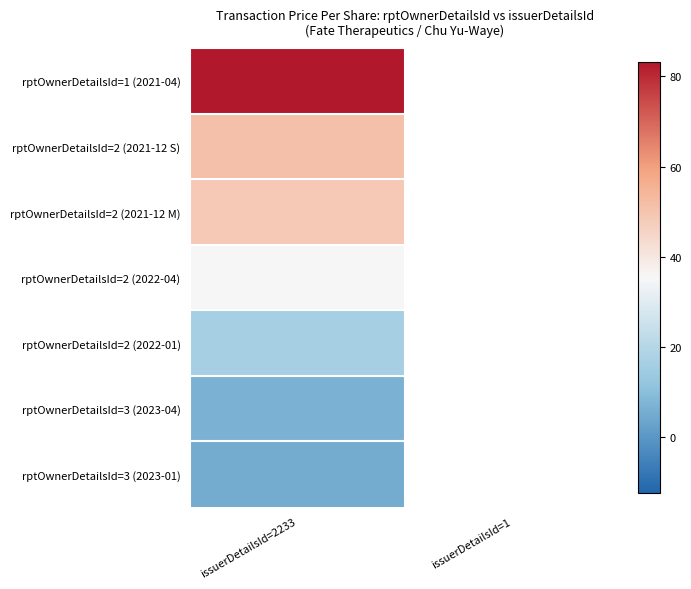

At which label is rptOwnerDetailsId=1 (2021-04) closest to 83?

issuerDetailsId=2233